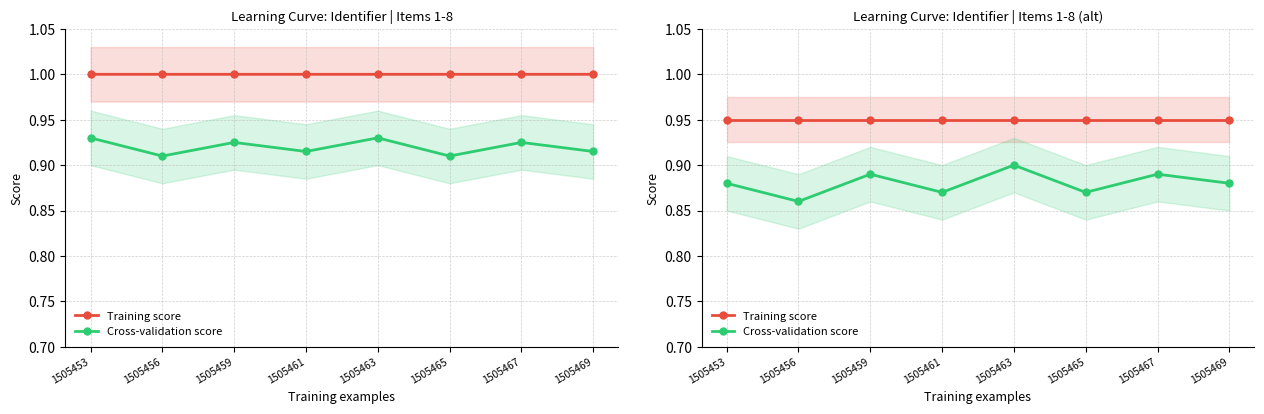

How many data points does each series have?

8